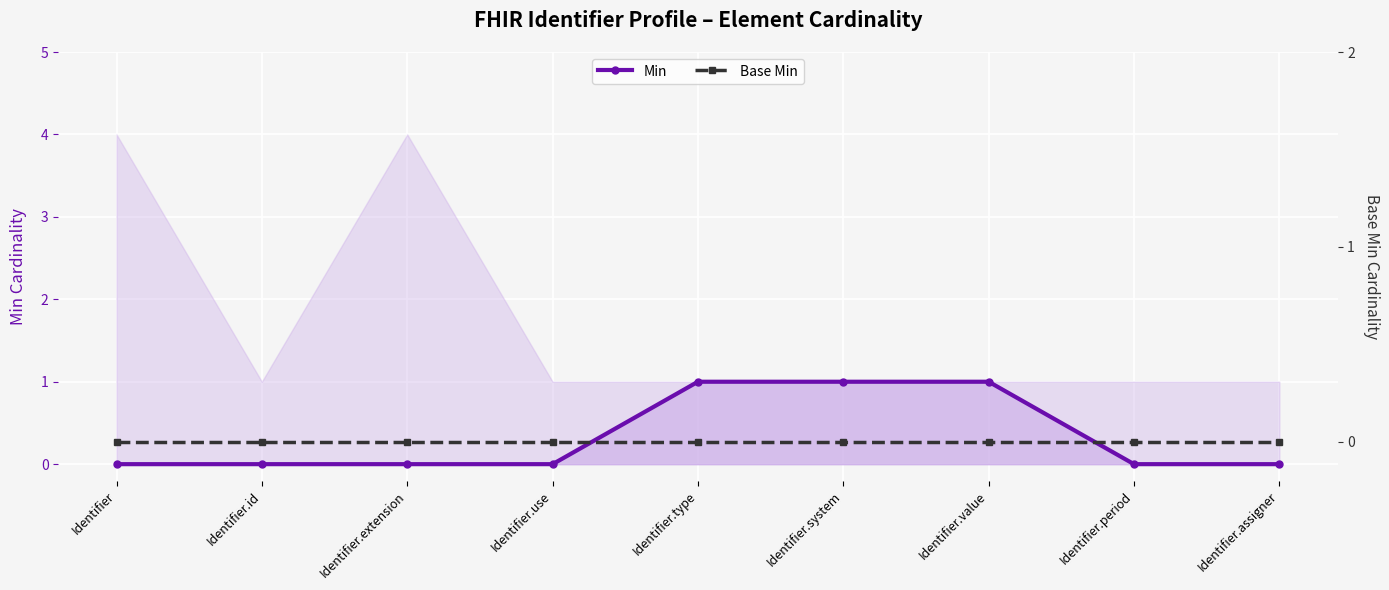

Reading left to right, transcribe all the data shown in this chart.

Min: Identifier=0	Identifier.id=0	Identifier.extension=0	Identifier.use=0	Identifier.type=1	Identifier.system=1	Identifier.value=1	Identifier.period=0	Identifier.assigner=0
Base Min: Identifier=0	Identifier.id=0	Identifier.extension=0	Identifier.use=0	Identifier.type=0	Identifier.system=0	Identifier.value=0	Identifier.period=0	Identifier.assigner=0